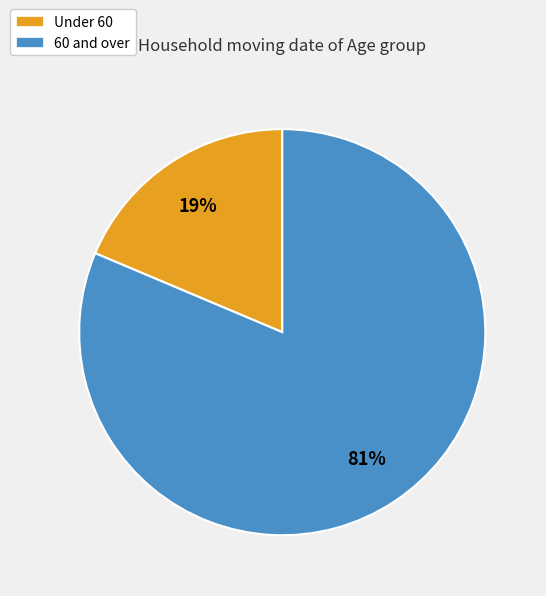

Rank the categories by value from lowest to highest.

Under 60, 60 and over